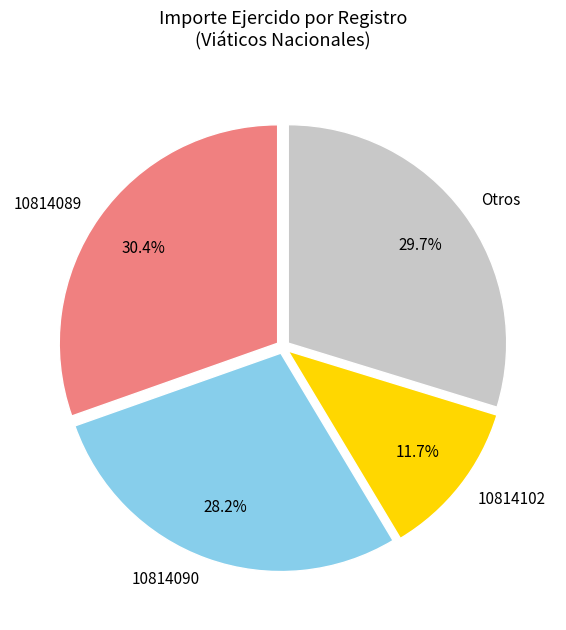

Is there a majority slice in this chart?

No